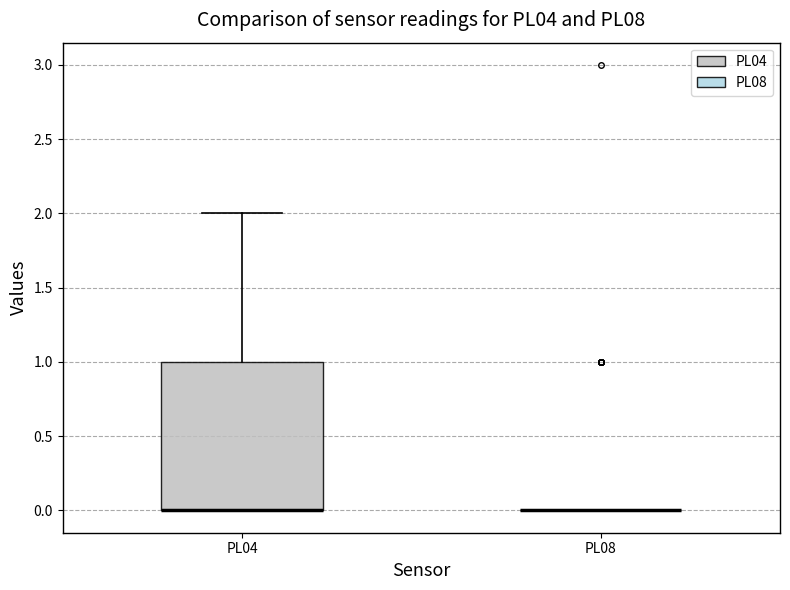

Reading left to right, transcribe this box plot: for each box, give where its median line is, the range the box spans, and where its two whiskers end, as read against the y-axis. The values are not printed on the chart, so give them approximately, as read against the axis.

PL04: median 0 (drawn on the box's lower edge), box 0 to 1, whiskers 0 to 2
PL08: box collapsed to a line at 0, whiskers 0 to 0